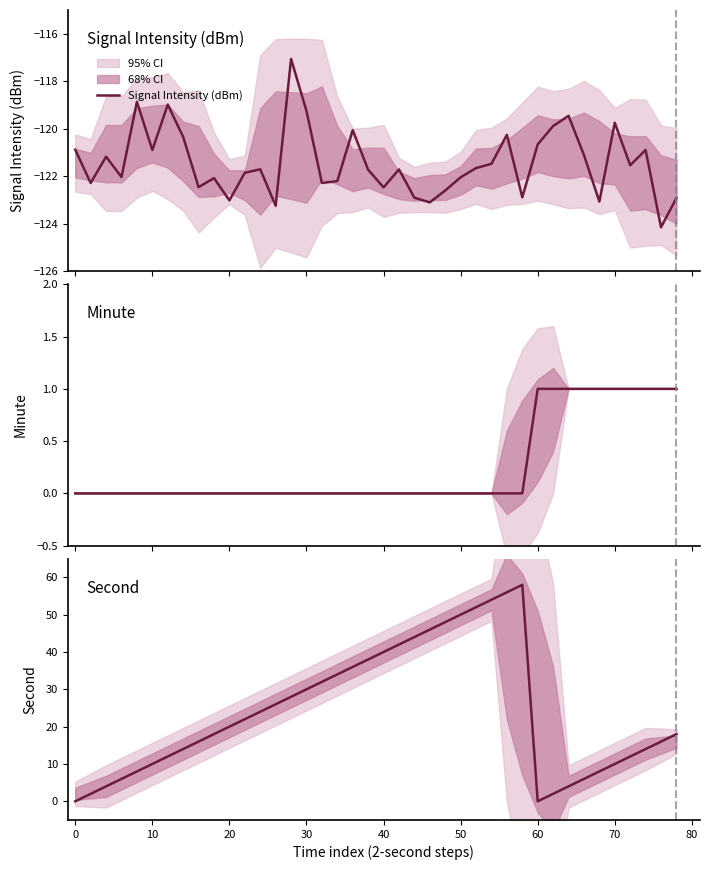

Rank the series by their maximum value, from lowest to highest.

Signal Intensity (dBm), Minute, Second